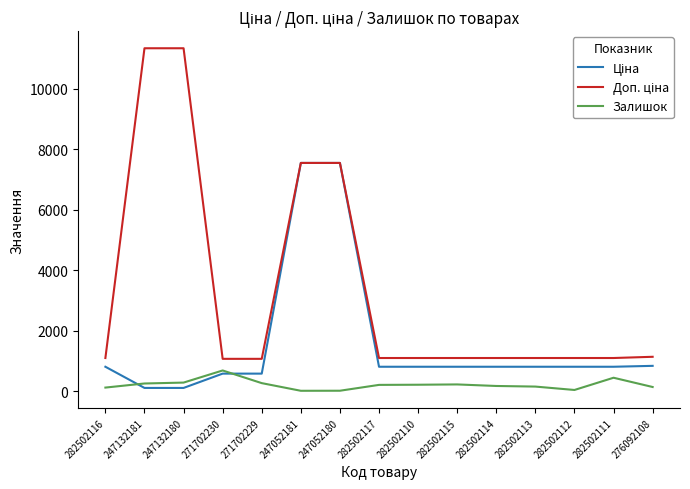

True or false: Залишок has a value of 690.0 at 271702230.

True